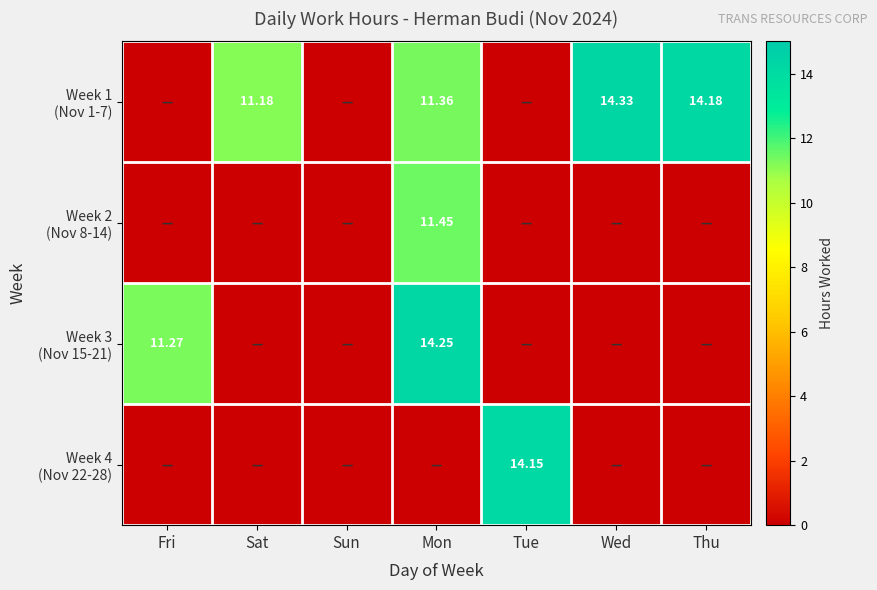

At which category is the sum across all series the highest?

Mon